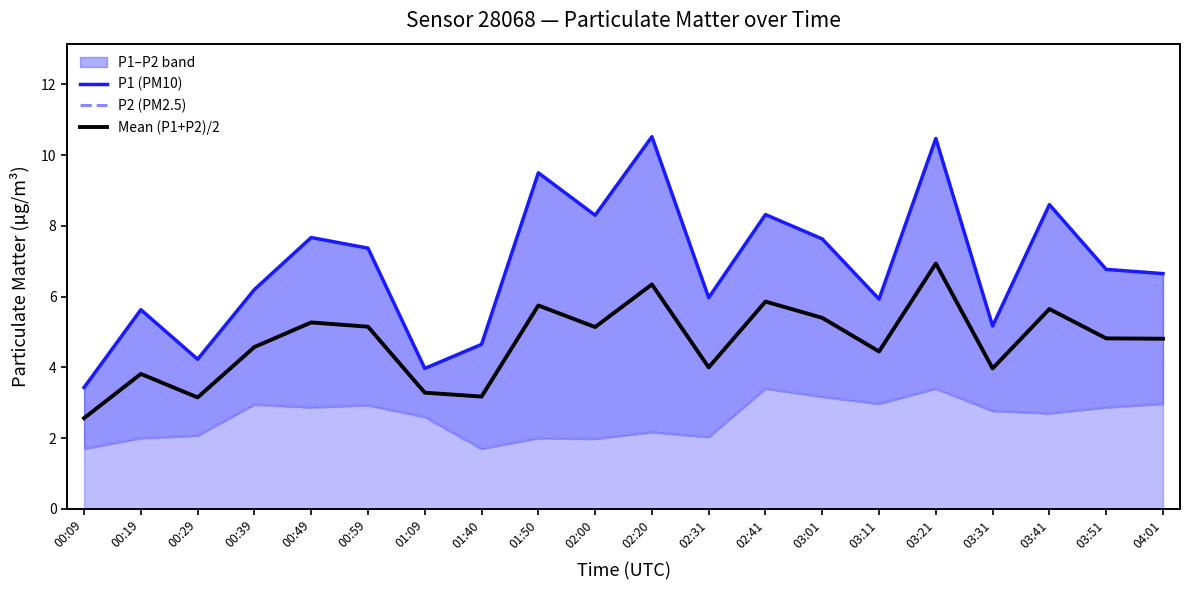

The value of Mean (P1+P2)/2 at 00:49 is 2.4. True or false?

False